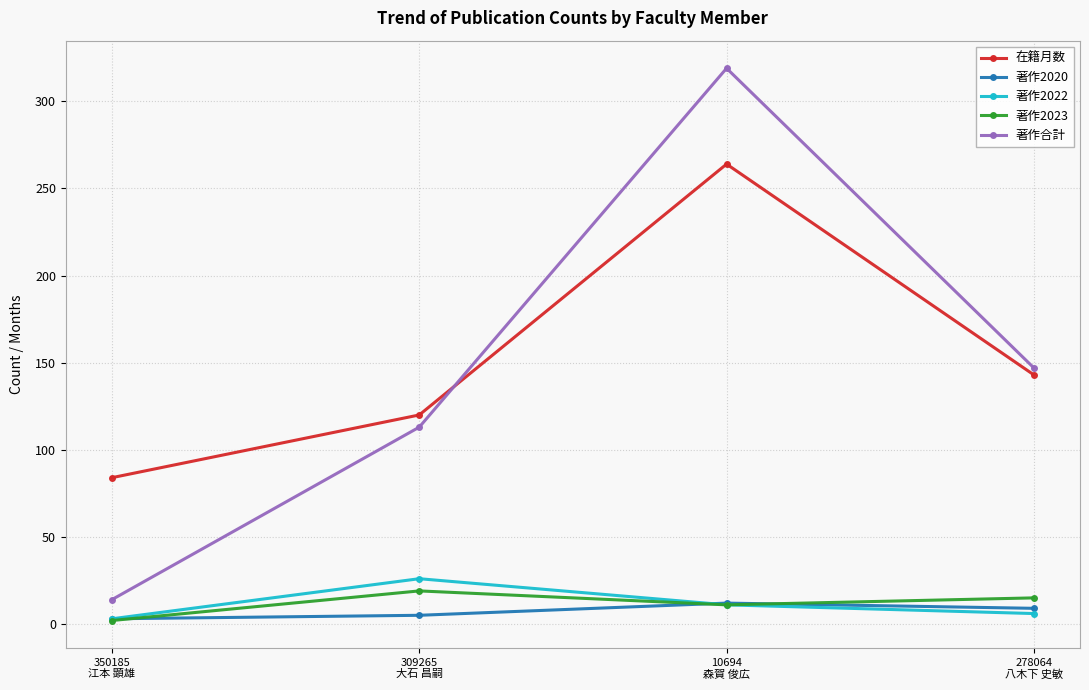

What is the difference between the maximum and minimum values in the 著作2020 series?

9